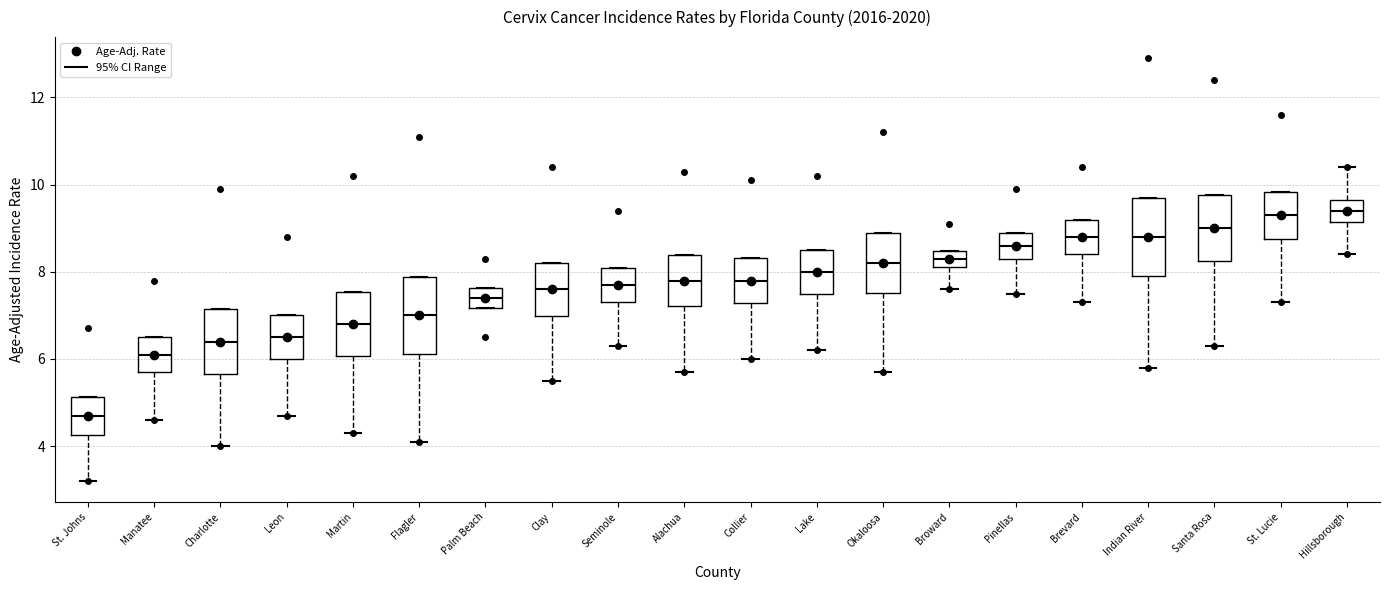

Reading left to right, read every box against the y-axis: the position of its median line, the range the box covers, and the ends of its whiskers. The values are not printed on the chart, so give them approximately, as read against the axis.

St. Johns: median 4.8, box 4.2 to 5.2, whiskers 3.2 to 5.2
Manatee: median 6.2, box 5.8 to 6.6, whiskers 4.6 to 6.6
Charlotte: median 6.4, box 5.6 to 7.2, whiskers 4.0 to 7.2
Leon: median 6.6, box 6.0 to 7.0, whiskers 4.8 to 7.0
Martin: median 6.8, box 6.0 to 7.6, whiskers 4.4 to 7.6
Flagler: median 7.0, box 6.2 to 7.8, whiskers 4.2 to 7.8
Palm Beach: median 7.4, box 7.2 to 7.6, whiskers 7.2 to 7.6
Clay: median 7.6, box 7.0 to 8.2, whiskers 5.6 to 8.2
Seminole: median 7.8, box 7.4 to 8.0, whiskers 6.4 to 8.0
Alachua: median 7.8, box 7.2 to 8.4, whiskers 5.8 to 8.4
Collier: median 7.8, box 7.2 to 8.4, whiskers 6.0 to 8.4
Lake: median 8.0, box 7.6 to 8.6, whiskers 6.2 to 8.6
Okaloosa: median 8.2, box 7.6 to 8.8, whiskers 5.8 to 8.8
Broward: median 8.4 (inside the box), box 8.2 to 8.4, whiskers 7.6 to 8.4
Pinellas: median 8.6, box 8.4 to 9.0, whiskers 7.6 to 9.0
Brevard: median 8.8, box 8.4 to 9.2, whiskers 7.4 to 9.2
Indian River: median 8.8, box 8.0 to 9.6, whiskers 5.8 to 9.6
Santa Rosa: median 9.0, box 8.2 to 9.8, whiskers 6.4 to 9.8
St. Lucie: median 9.4, box 8.8 to 9.8, whiskers 7.4 to 9.8
Hillsborough: median 9.4, box 9.2 to 9.6, whiskers 8.4 to 10.4